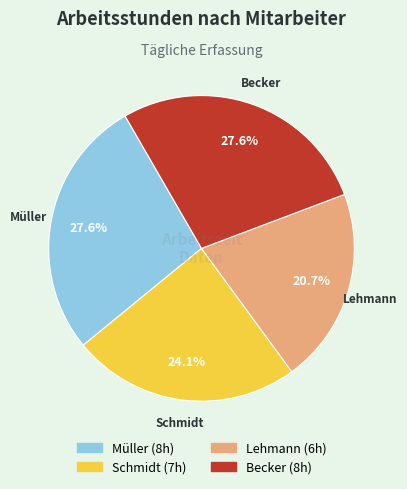

Which has a higher value, Lehmann or Müller?

Müller